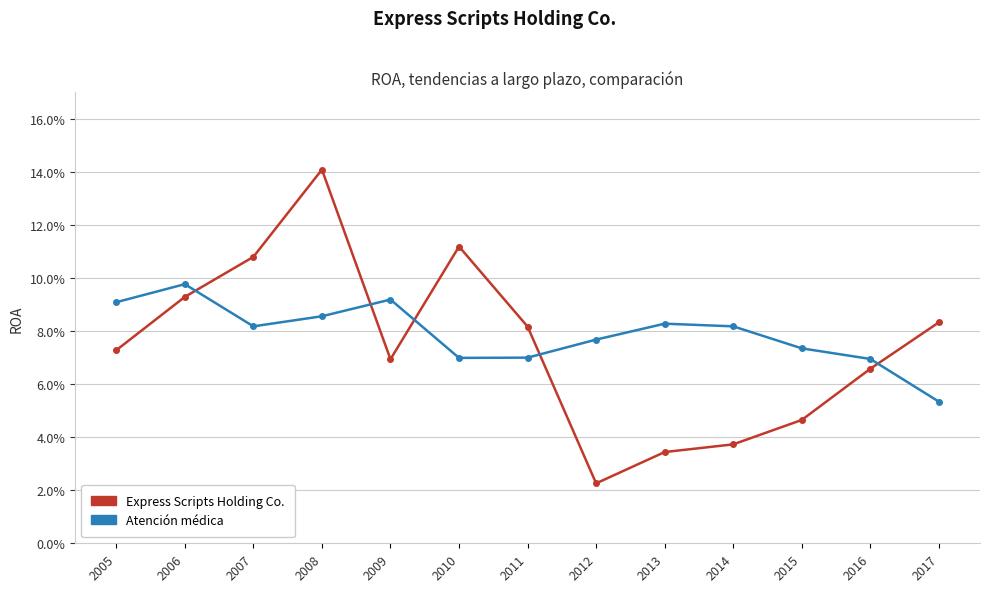

Reading left to right, list all the values displayed in this chart.

Express Scripts Holding Co.: 0.1	0.1	0.1	0.1	0.1	0.1	0.1	0.0	0.0	0.0	0.0	0.1	0.1
Atención médica: 0.1	0.1	0.1	0.1	0.1	0.1	0.1	0.1	0.1	0.1	0.1	0.1	0.1